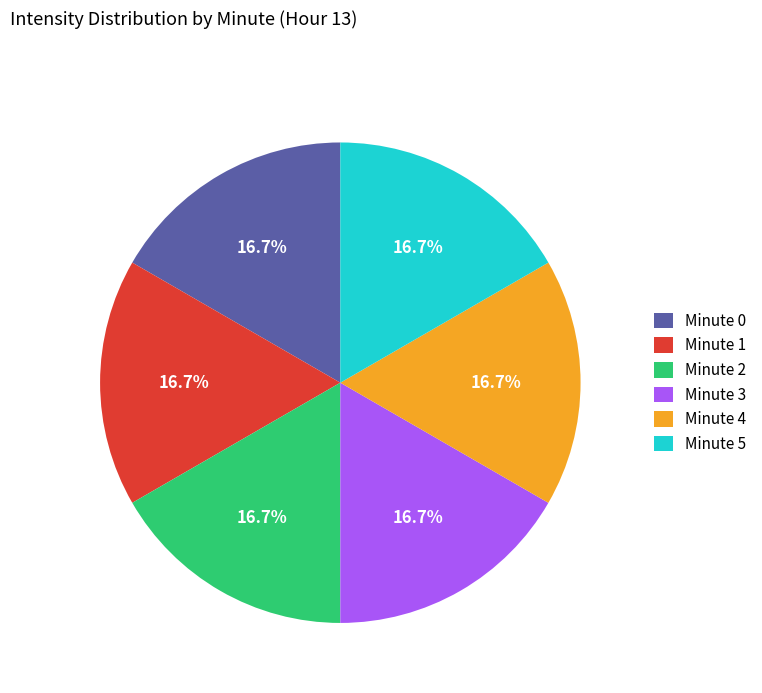

To the nearest percent, what is the average slice percentage?

17%